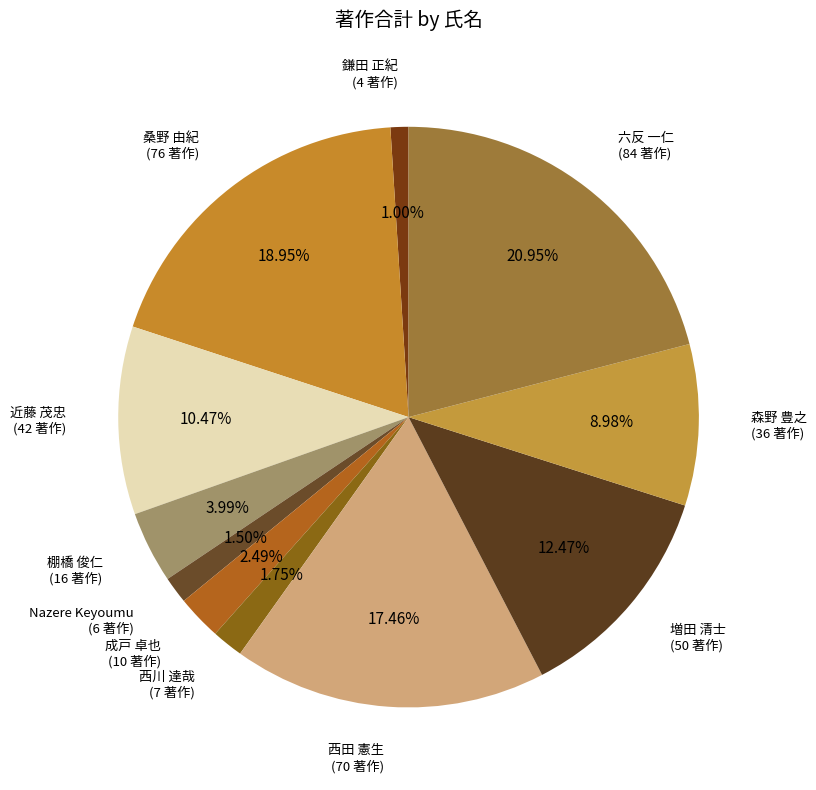

How many segments does this pie chart have?

11